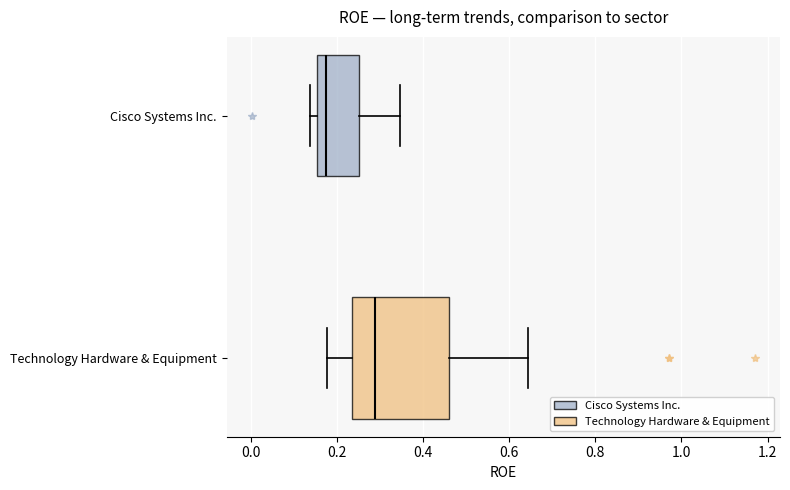

Comparing the boxes themselves (not the whiskers), which one is the widest?

Technology Hardware & Equipment